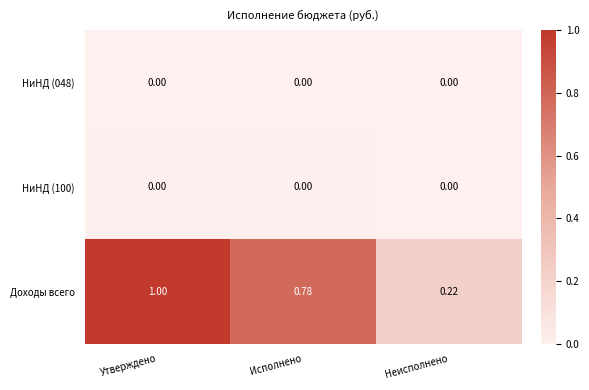

Which series has the widest spread of values?

Доходы всего